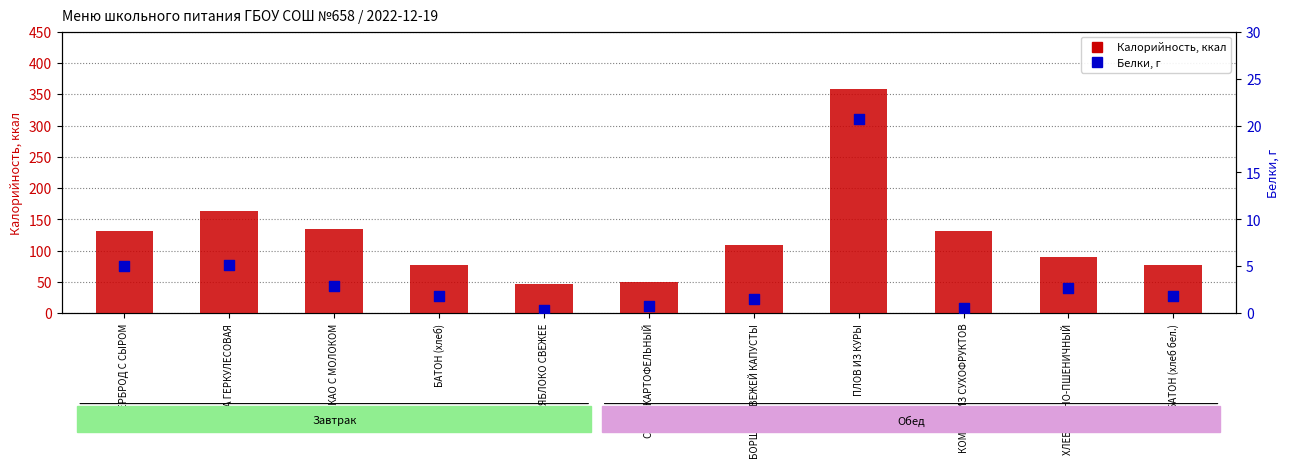

At which category is the sum across all series the highest?

ПЛОВ ИЗ КУРЫ